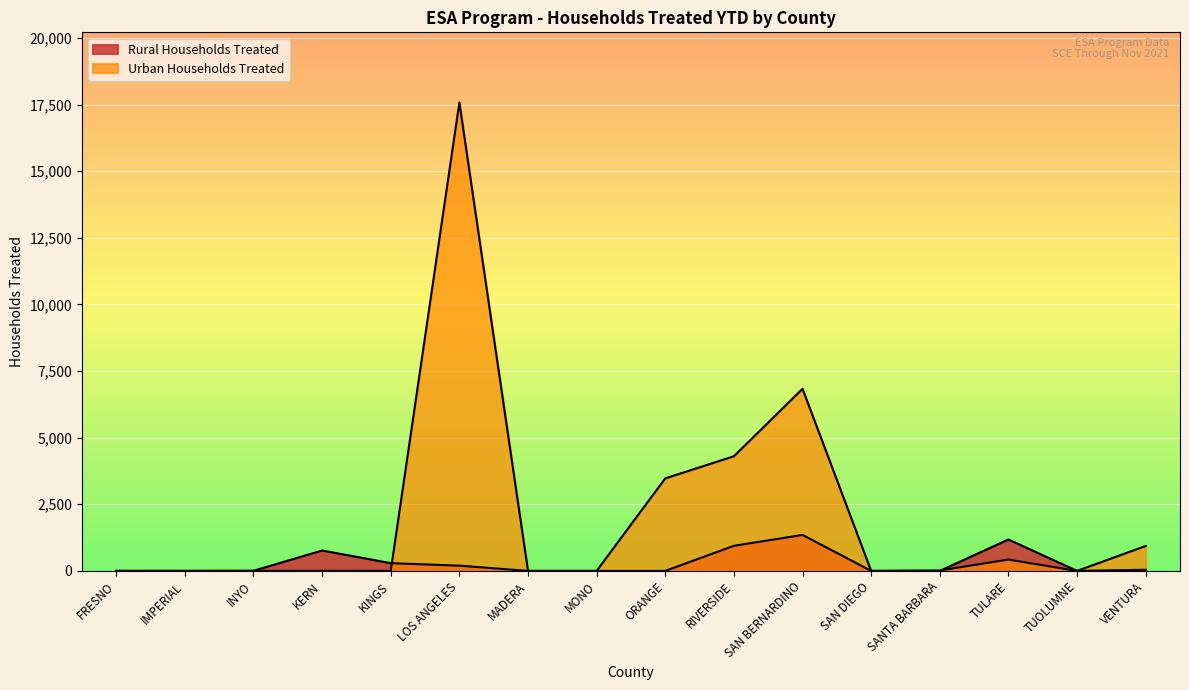

How many lines are shown in the chart?

2